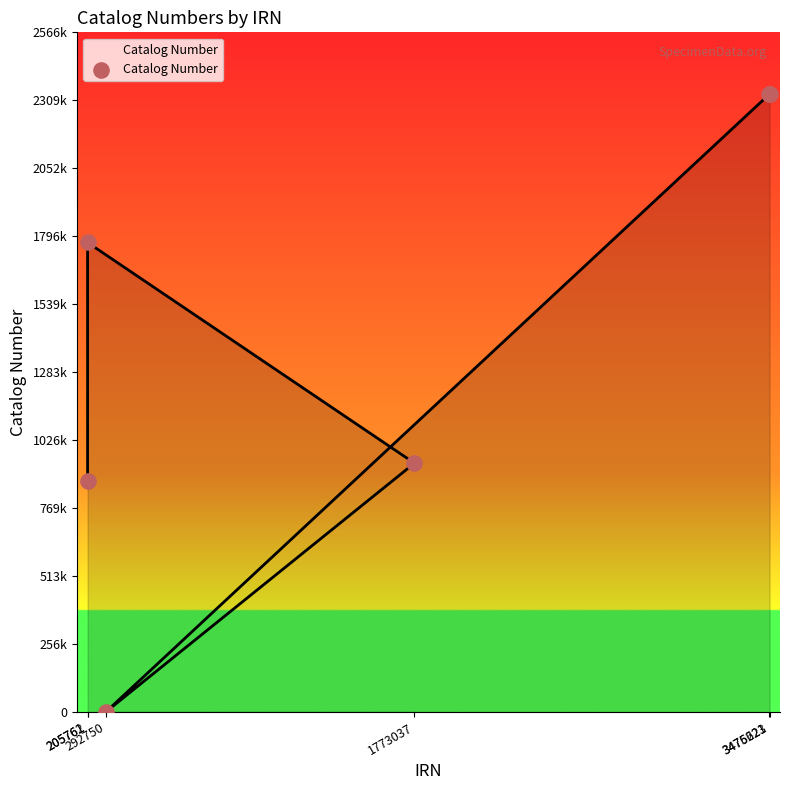

Approximately how many times larger is the value at 205761 compared to 3475623?

0.4